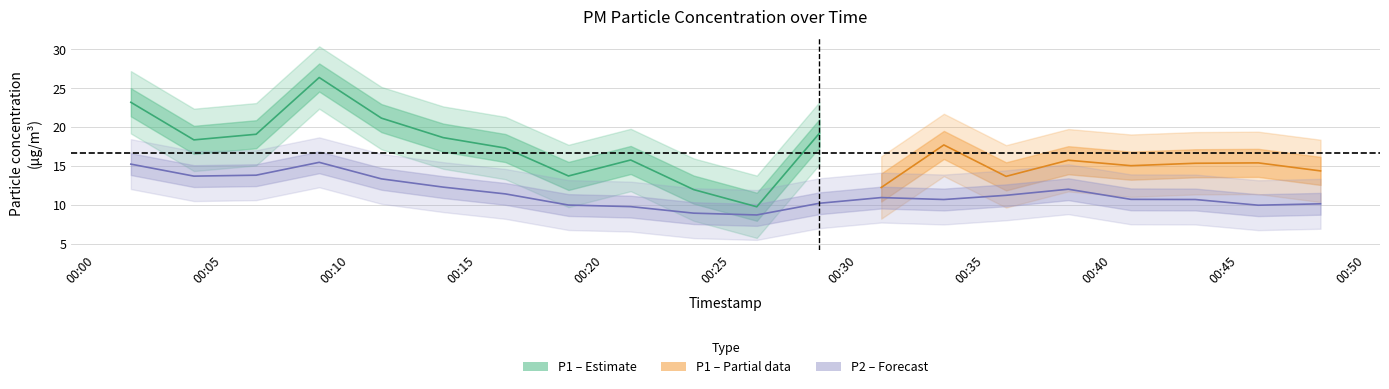

How many points are lower than both their immediate neighbors (excluding endpoints)?

4